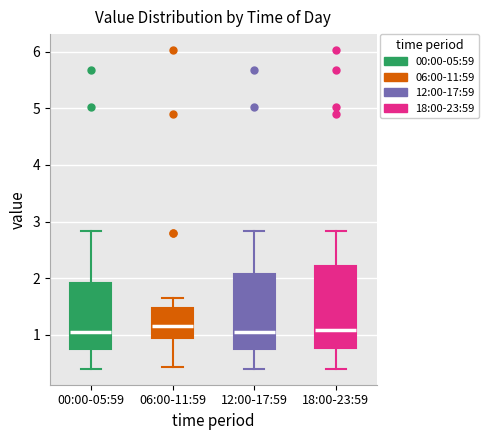

Reading left to right, transcribe this box plot: for each box, give where its median line is, the range the box spans, and where its two whiskers end, as read against the y-axis. The values are not printed on the chart, so give them approximately, as read against the axis.

00:00-05:59: median 1.1, box 0.8 to 1.9, whiskers 0.4 to 2.8
06:00-11:59: median 1.2, box 1.0 to 1.5, whiskers 0.4 to 1.7
12:00-17:59: median 1.1, box 0.8 to 2.1, whiskers 0.4 to 2.8
18:00-23:59: median 1.1, box 0.8 to 2.2, whiskers 0.4 to 2.8